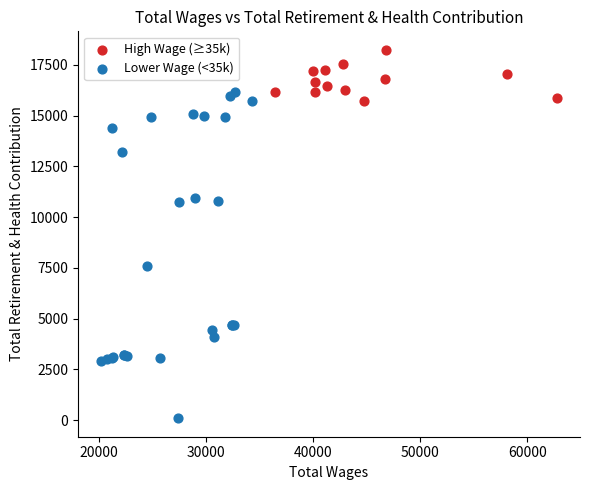

Which series contains the lowest Y value?

Lower Wage (<35k)